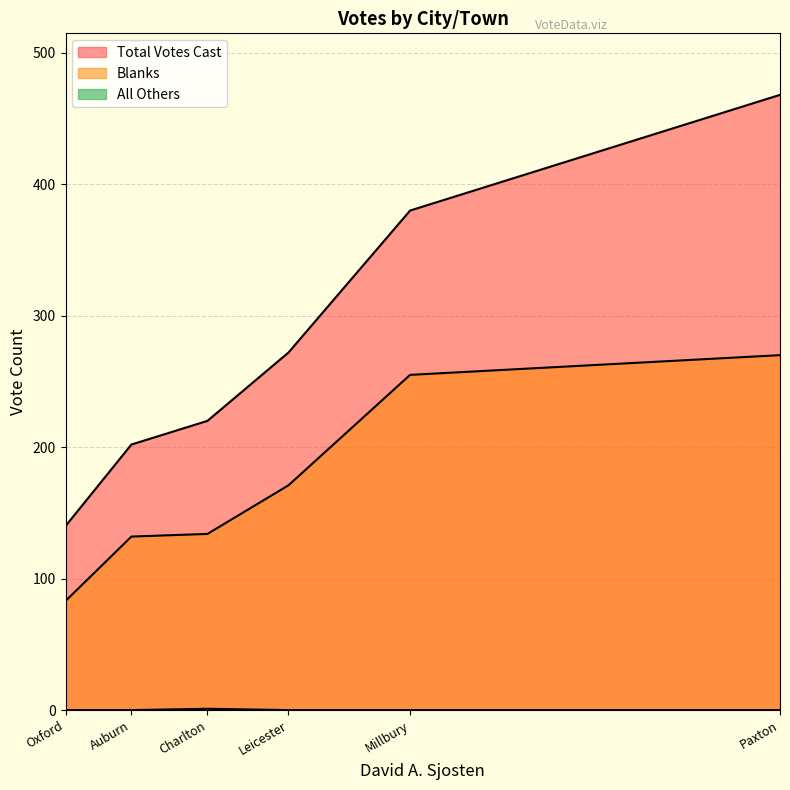

Where does the Blanks series first go above 171?

Millbury